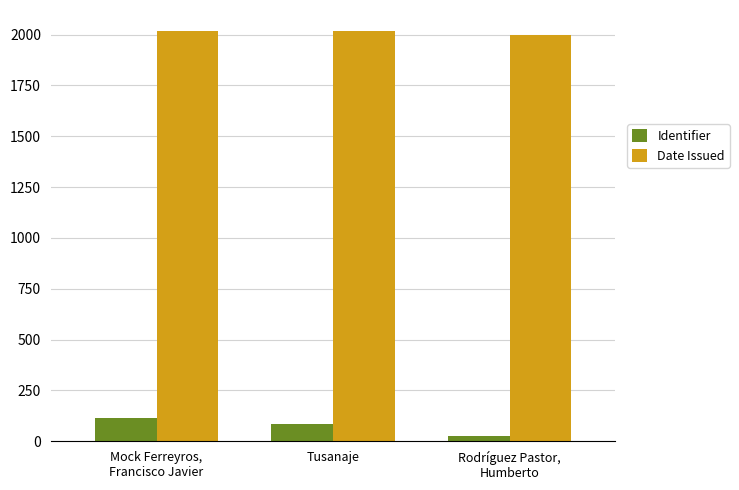

List the series in order of their peak value, lowest first.

Identifier, Date Issued